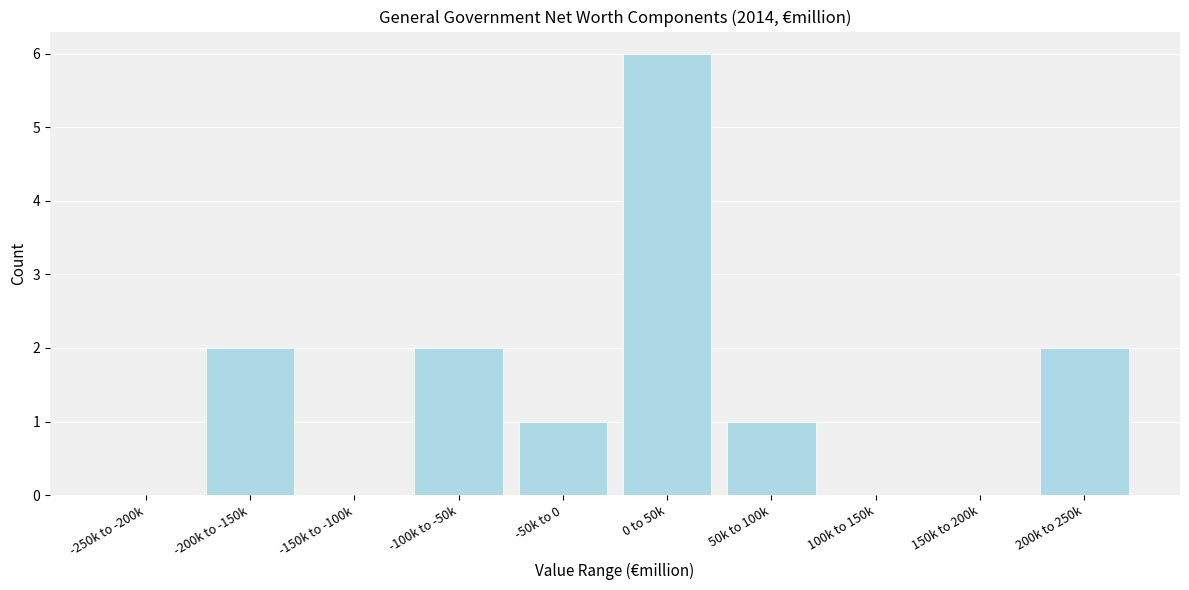

Reading left to right, extract all data points from this chart.

-250k to -200k=0	-200k to -150k=2	-150k to -100k=0	-100k to -50k=2	-50k to 0=1	0 to 50k=6	50k to 100k=1	100k to 150k=0	150k to 200k=0	200k to 250k=2